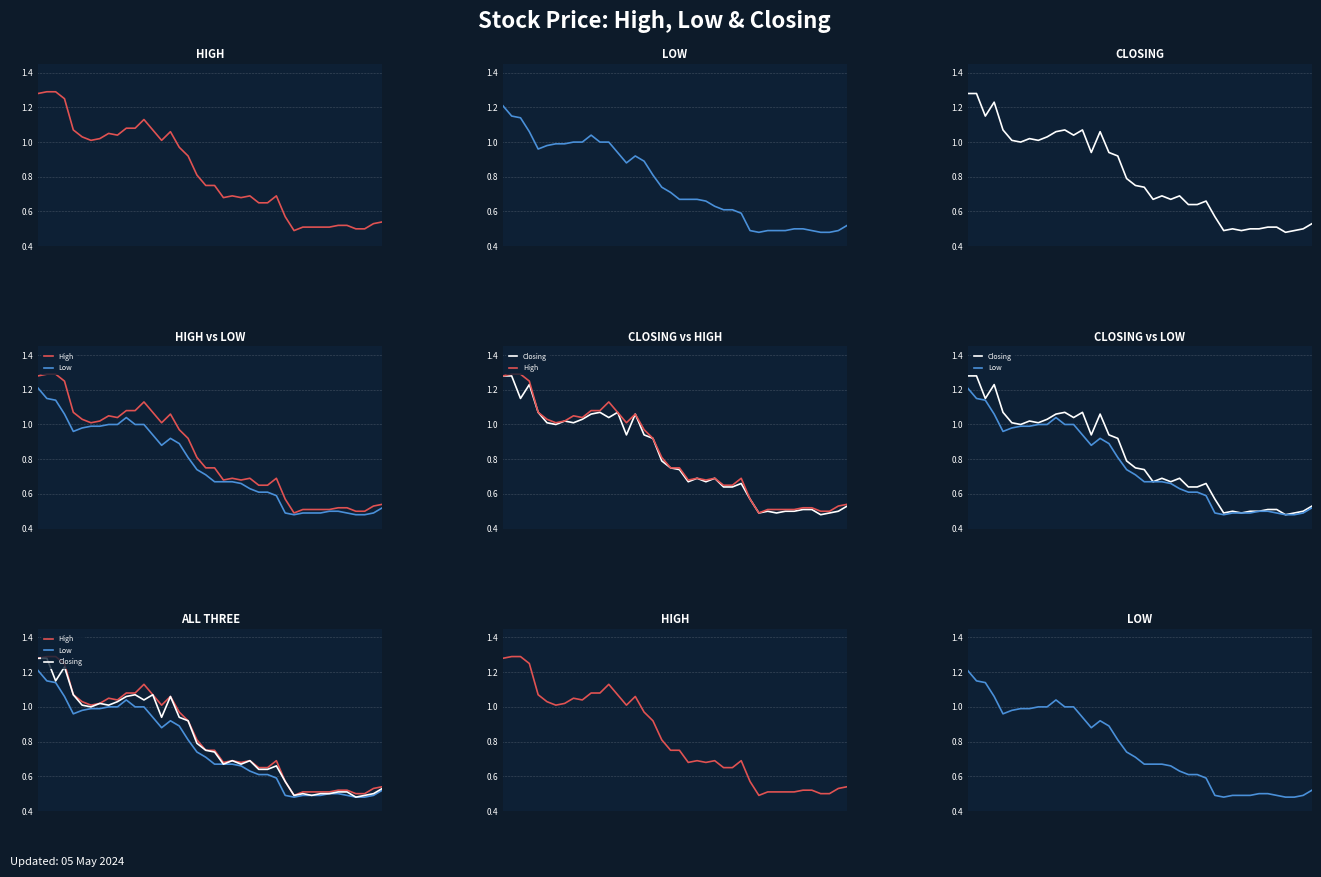

Reading left to right, extract all data points from this chart.

High: 0=1.3	1=1.3	2=1.3	3=1.2	4=1.1	5=1.0	6=1.0	7=1.0	8=1.1	9=1.0	10=1.1	11=1.1	12=1.1	13=1.1	14=1.0	15=1.1	16=1.0	17=0.9	18=0.8	19=0.8	20=0.8	21=0.7	22=0.7	23=0.7	24=0.7	25=0.7	26=0.7	27=0.7	28=0.6	29=0.5	30=0.5	31=0.5	32=0.5	33=0.5	34=0.5	35=0.5	36=0.5	37=0.5	38=0.5	39=0.5
Low: 0=1.2	1=1.1	2=1.1	3=1.1	4=1.0	5=1.0	6=1.0	7=1.0	8=1.0	9=1.0	10=1.0	11=1.0	12=1.0	13=0.9	14=0.9	15=0.9	16=0.9	17=0.8	18=0.7	19=0.7	20=0.7	21=0.7	22=0.7	23=0.7	24=0.6	25=0.6	26=0.6	27=0.6	28=0.5	29=0.5	30=0.5	31=0.5	32=0.5	33=0.5	34=0.5	35=0.5	36=0.5	37=0.5	38=0.5	39=0.5
Closing: 0=1.3	1=1.3	2=1.1	3=1.2	4=1.1	5=1.0	6=1.0	7=1.0	8=1.0	9=1.0	10=1.1	11=1.1	12=1.0	13=1.1	14=0.9	15=1.1	16=0.9	17=0.9	18=0.8	19=0.8	20=0.7	21=0.7	22=0.7	23=0.7	24=0.7	25=0.6	26=0.6	27=0.7	28=0.6	29=0.5	30=0.5	31=0.5	32=0.5	33=0.5	34=0.5	35=0.5	36=0.5	37=0.5	38=0.5	39=0.5